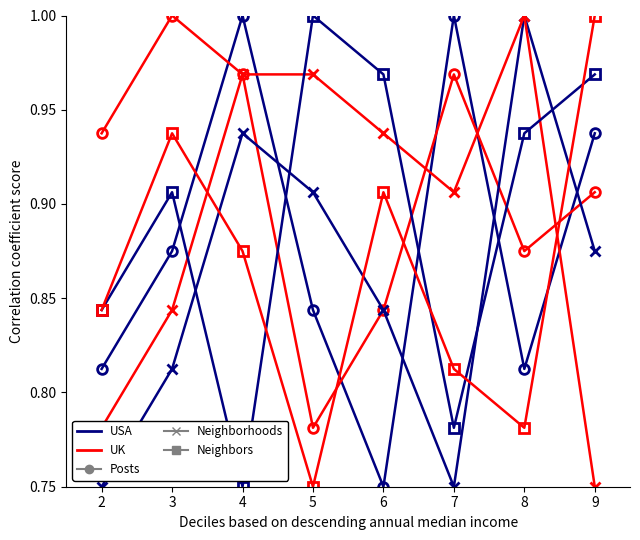

What is the total value across all series at 8?

5.4